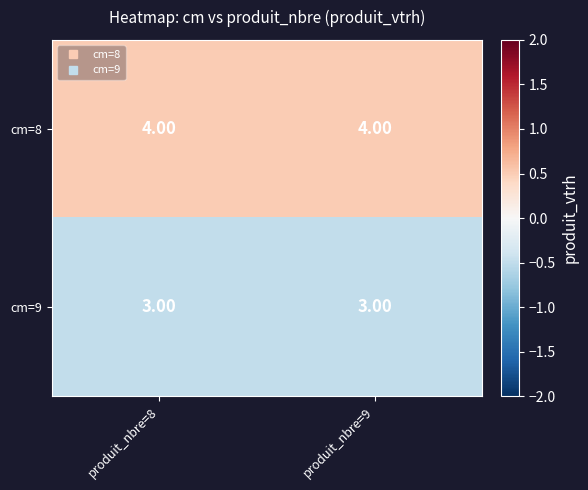

What is the sum of all cm=8 values?

8